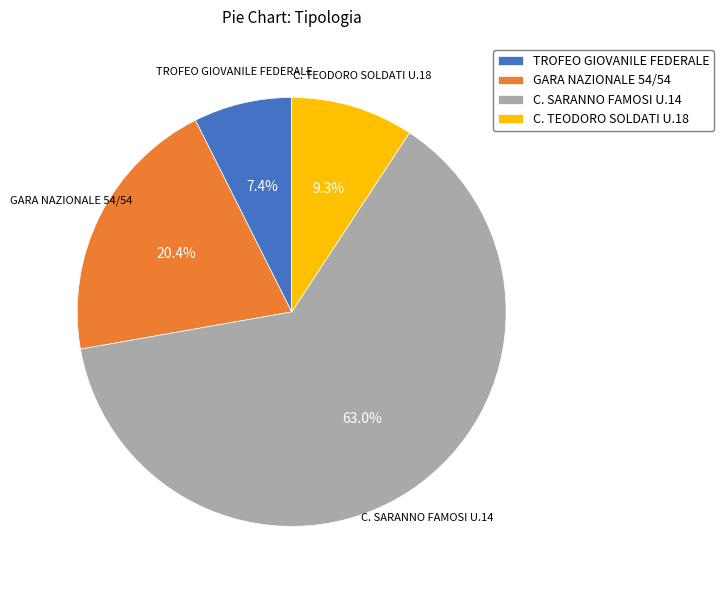

Does C. SARANNO FAMOSI U.14 represent more than half of the total?

Yes